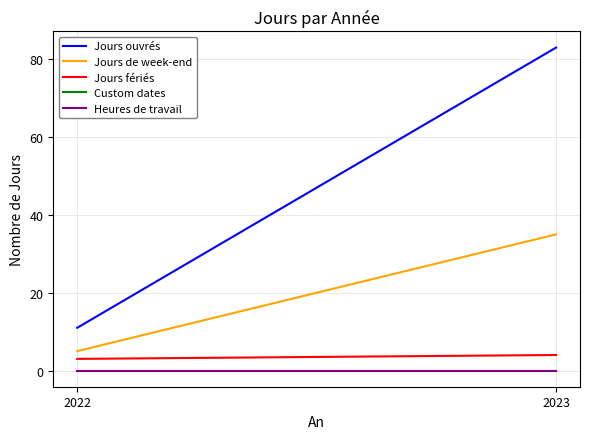

Reading left to right, list all the values displayed in this chart.

Jours ouvrés: 2022=11	2023=83
Jours de week-end: 2022=5	2023=35
Jours fériés: 2022=3	2023=4
Custom dates: 2022=0	2023=0
Heures de travail: 2022=0	2023=0